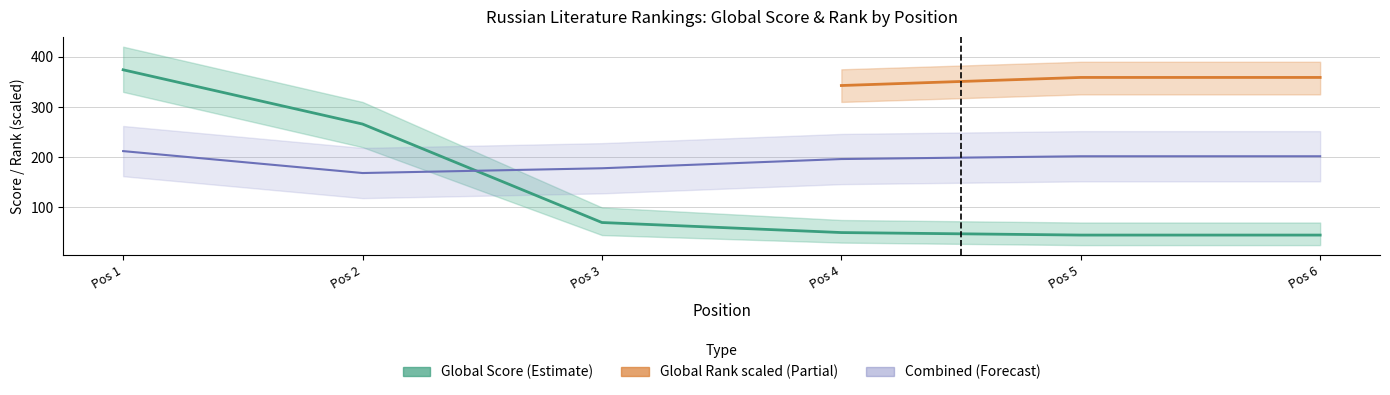

Reading right to left, what are all the values shown in this chart?

45	45	50	70	266	374